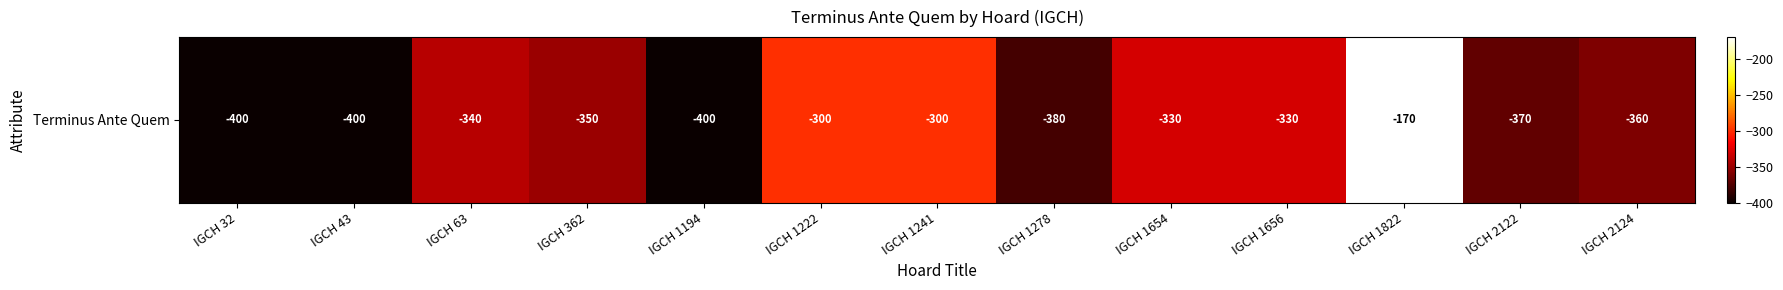

What is the approximate value at IGCH 1278, to the nearest 5?

-380